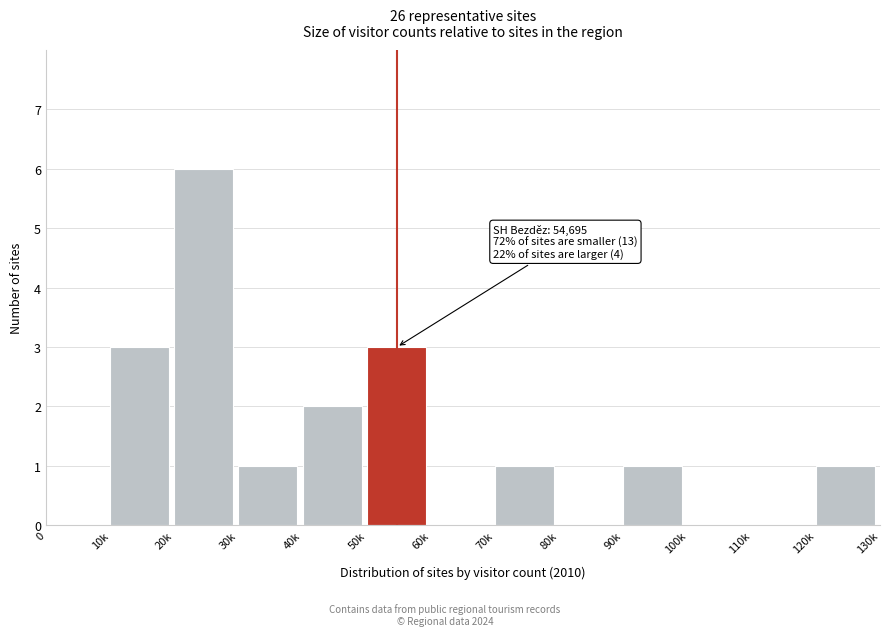

Reading left to right, extract all data points from this chart.

0=0	10k=3	20k=6	30k=1	40k=2	50k=3	60k=0	70k=1	80k=0	90k=1	100k=0	110k=0	120k=1